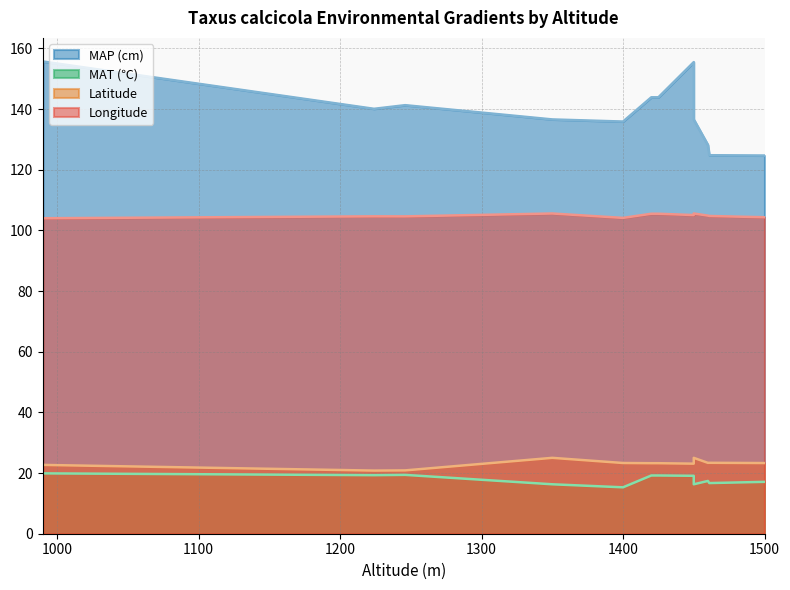

Rank the series at 5 from lowest to highest value.

MAT, Latitude, Longitude, MAP